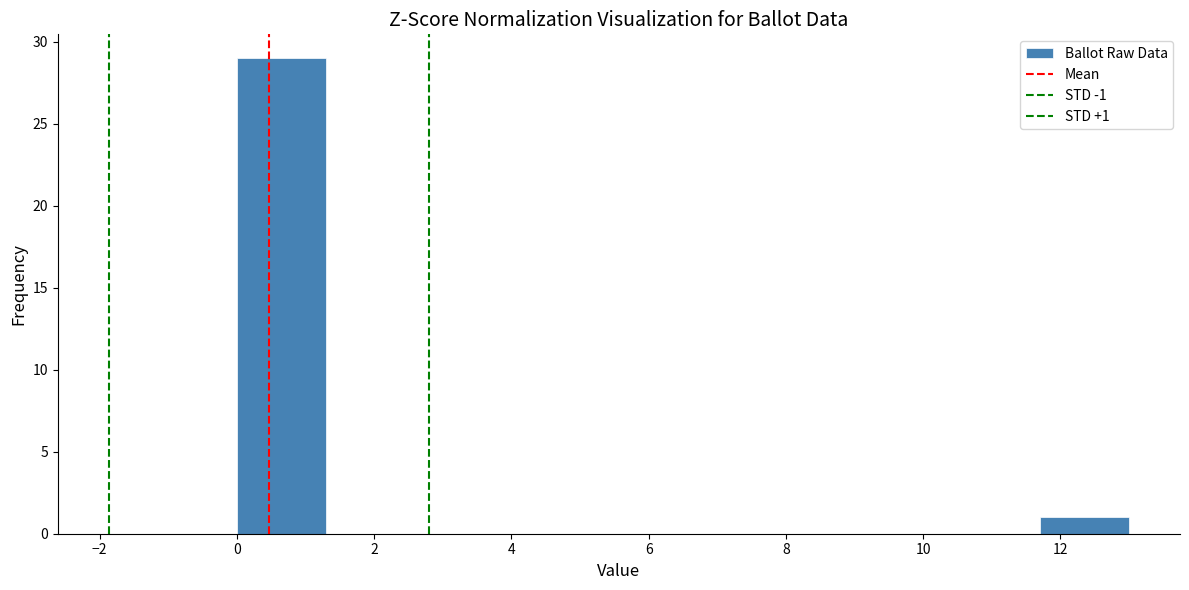

Over which range of the x-axis is the bar tallest?

0.0 to 1.3